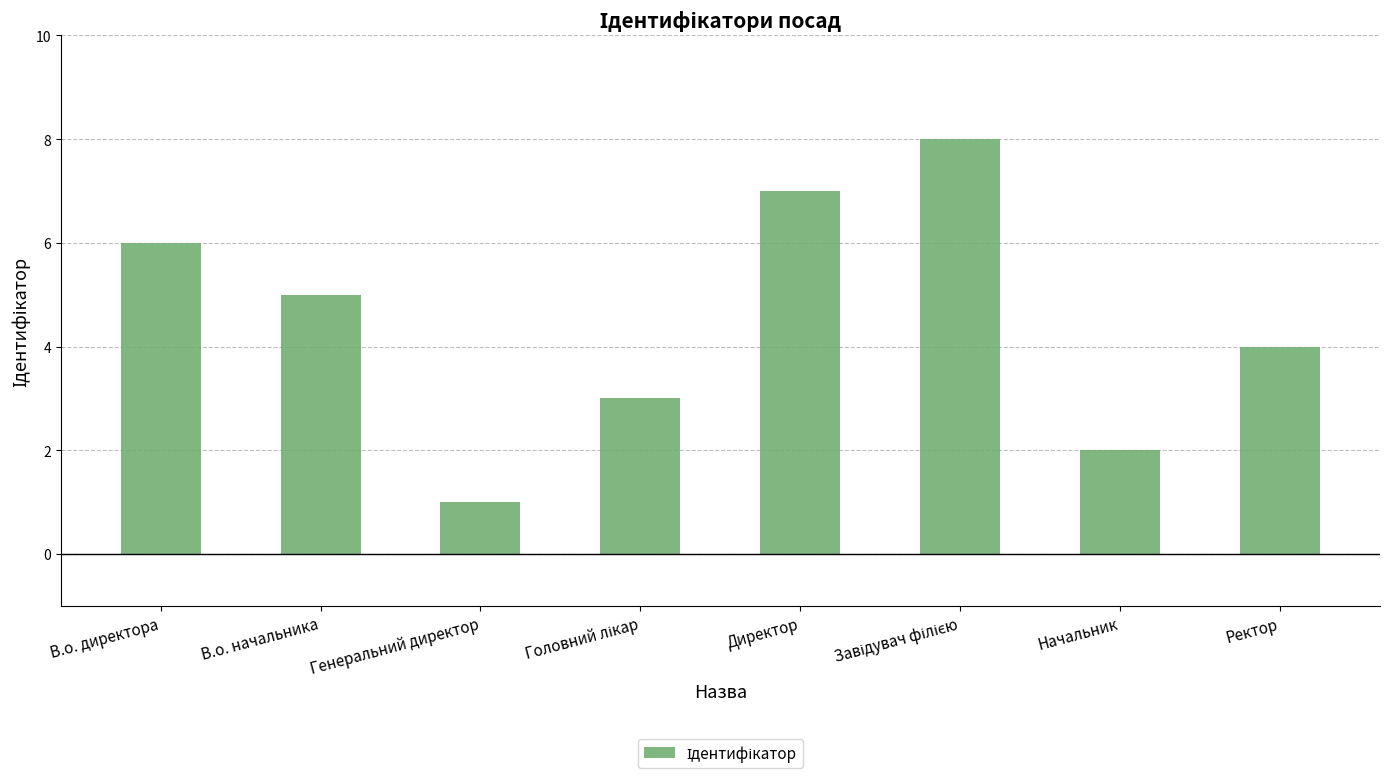

Does the chart contain stacked bars?

No